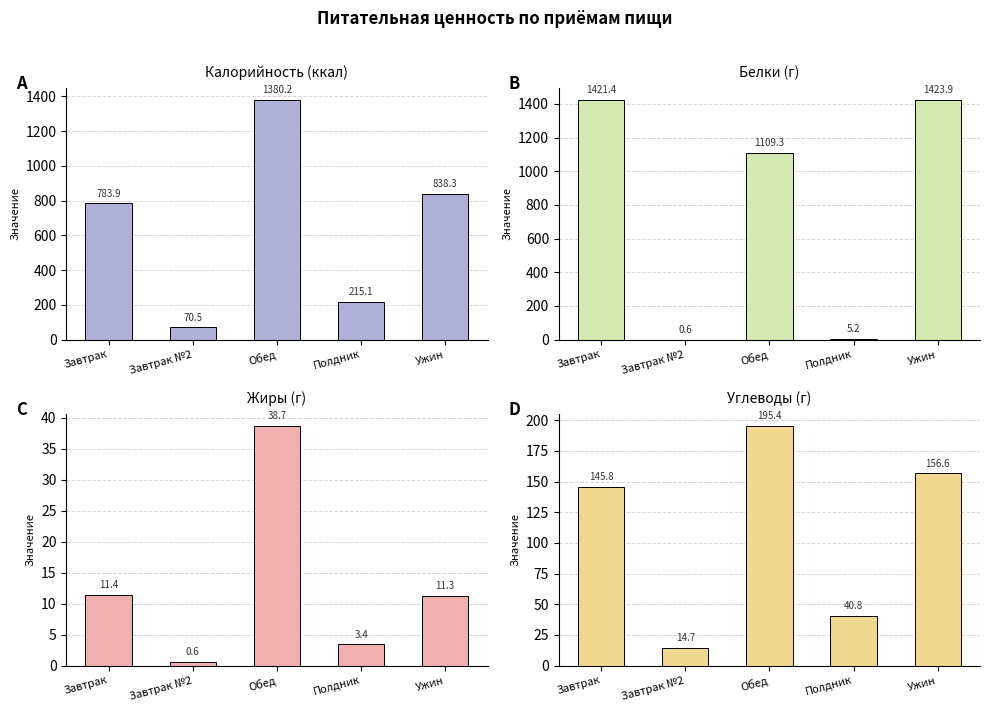

What is the maximum value for Белки?

1423.9